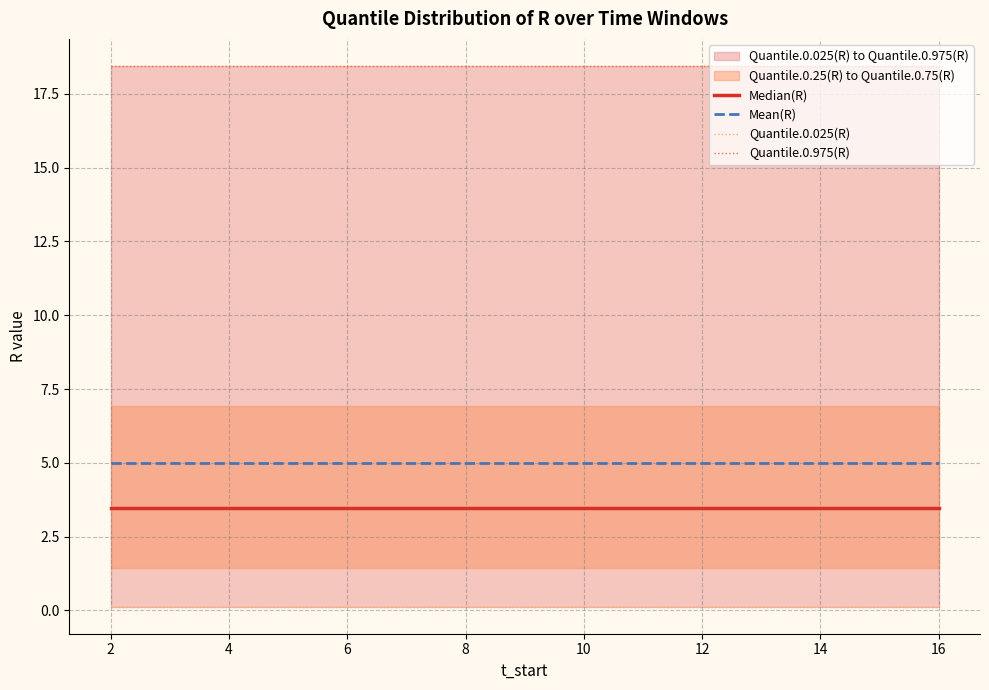

Does the chart display data point markers on the line(s)?

No